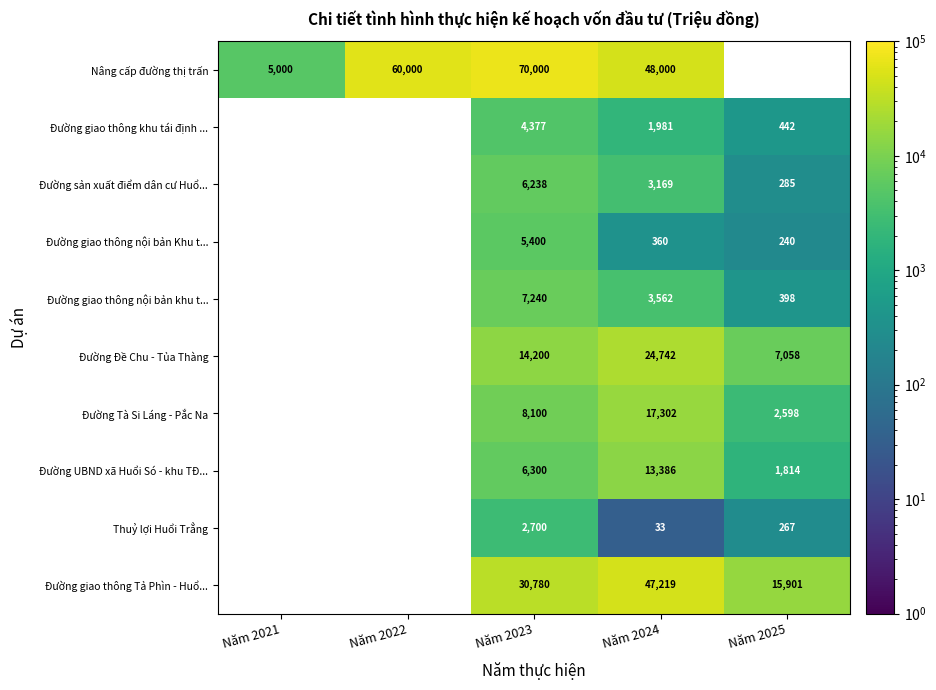

What is the maximum value shown in the chart?

70000.0